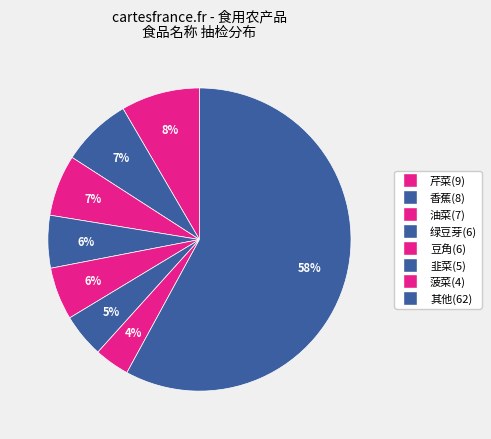

How many slices are in this pie chart?

8